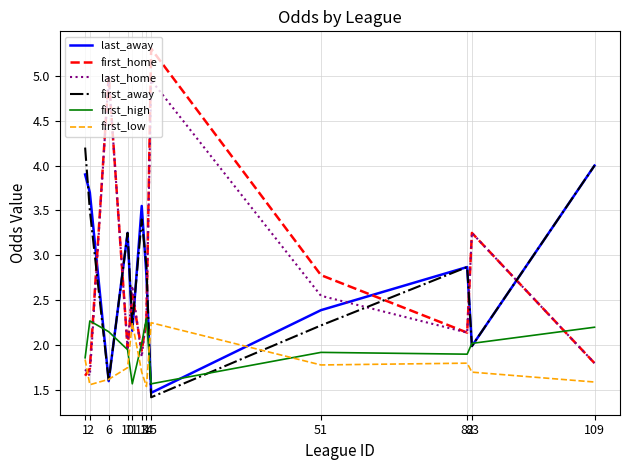

After their last crossing, which series has the higher values: first_low or first_home?

first_home